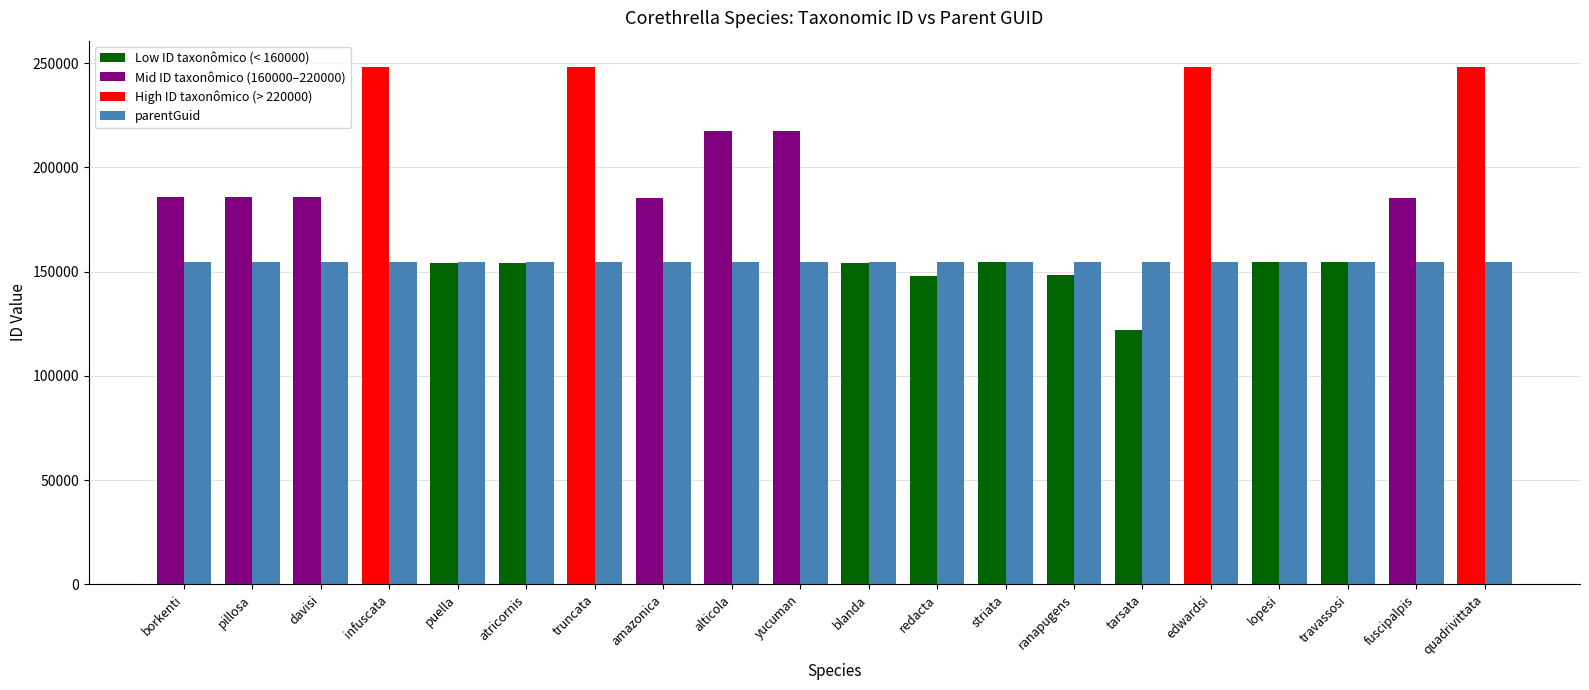

What is the greatest value displayed?

248338